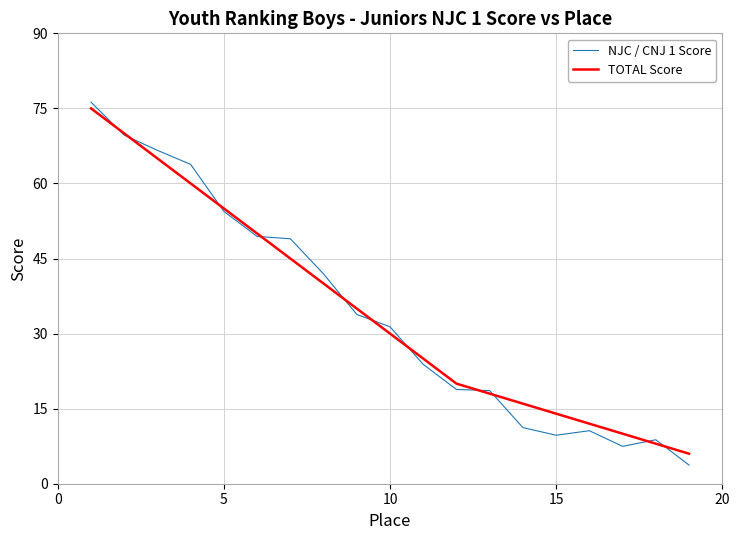

What is the lowest value of the TOTAL Score series?

6.0